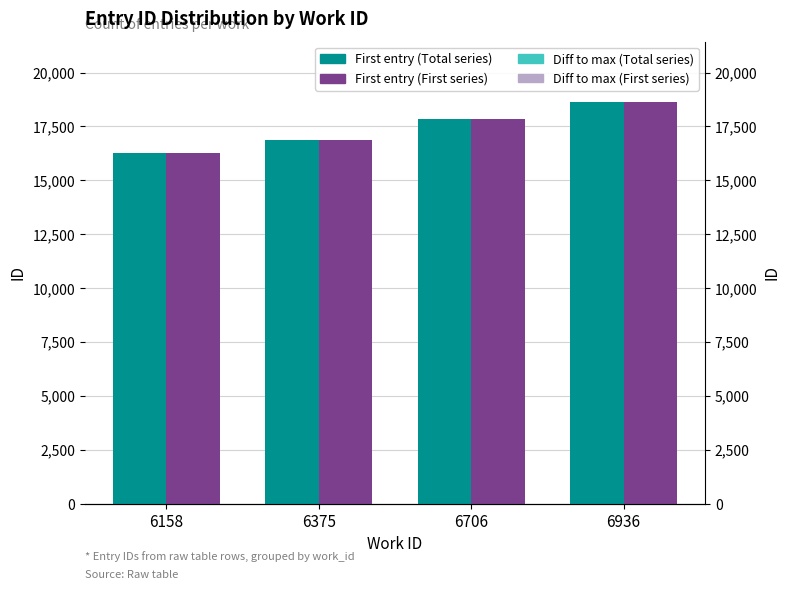

Count the First entry (First series) values in the range 16852 to 18633.

3